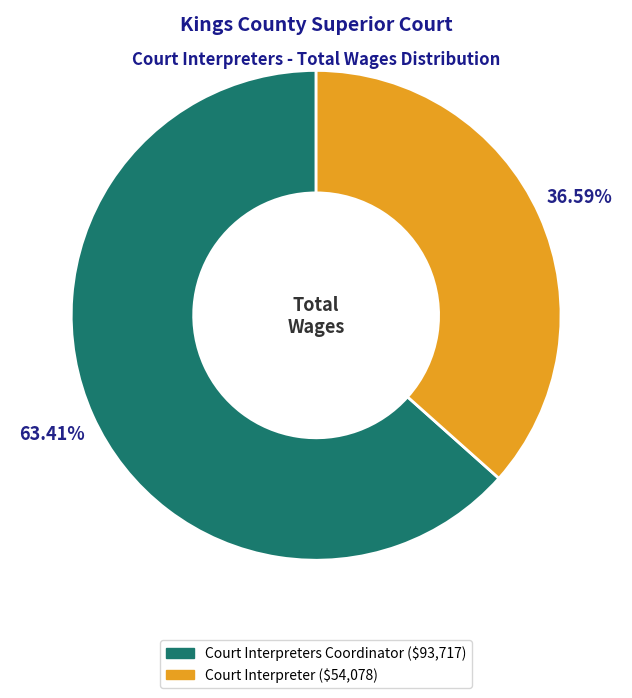

How many segments does this pie chart have?

2